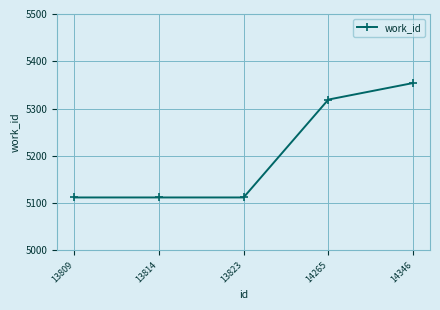

Reading left to right, transcribe all the data shown in this chart.

5112	5112	5112	5319	5354